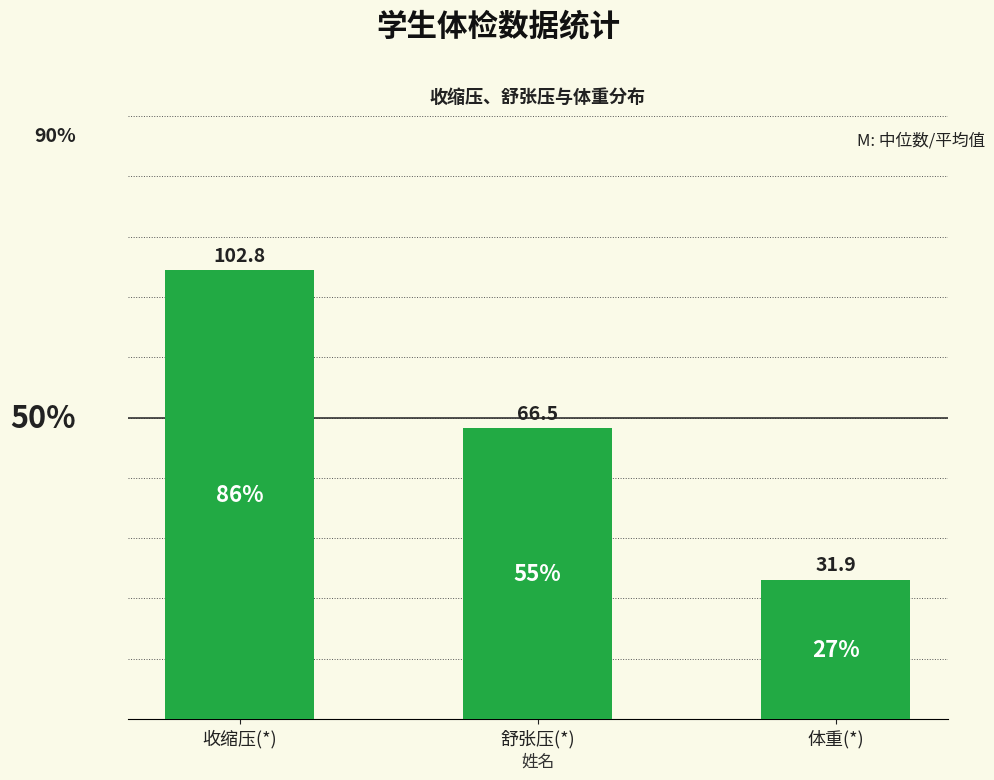

Are the bars horizontal?

No